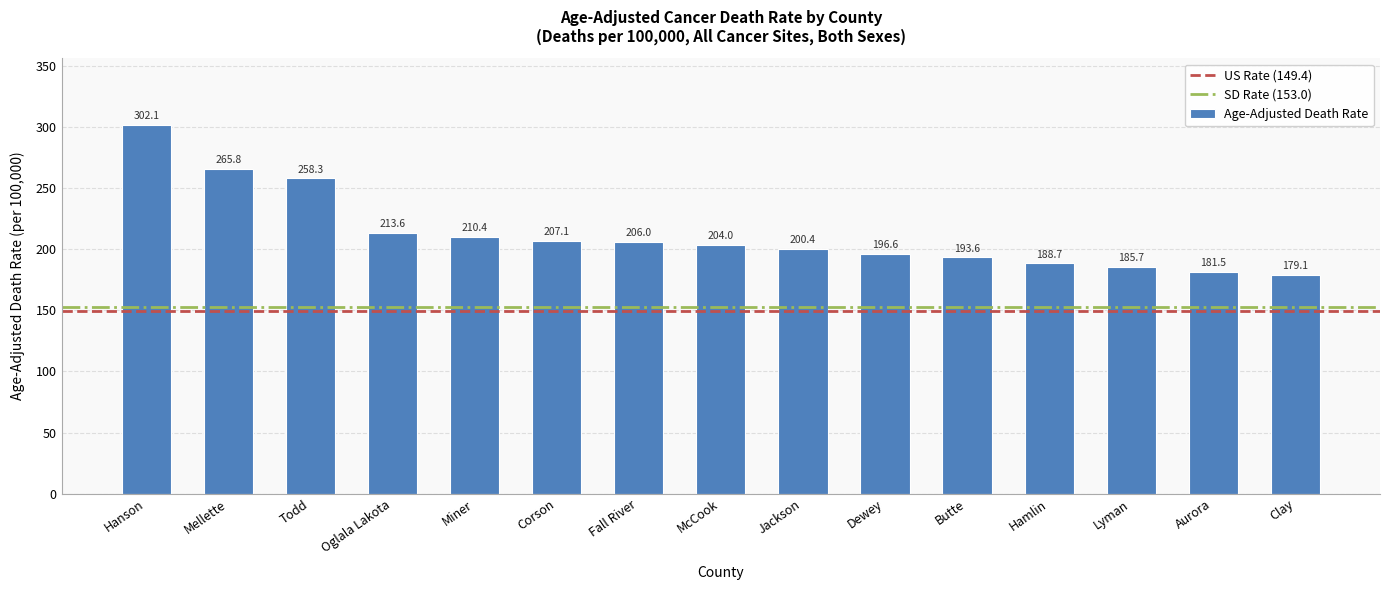

Rank the categories by value from lowest to highest.

Clay, Aurora, Lyman, Hamlin, Butte, Dewey, Jackson, McCook, Fall River, Corson, Miner, Oglala Lakota, Todd, Mellette, Hanson